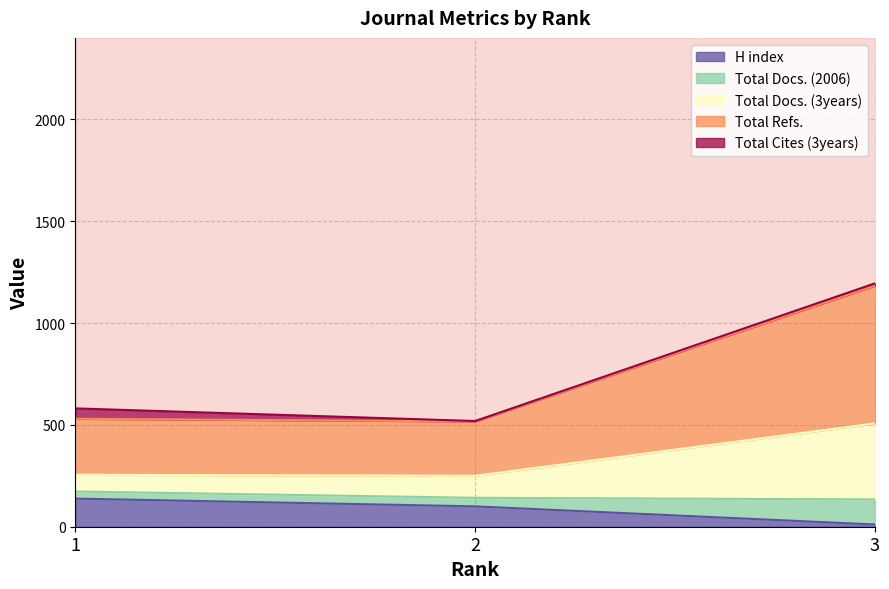

The value of H index at 2 is 134. True or false?

False